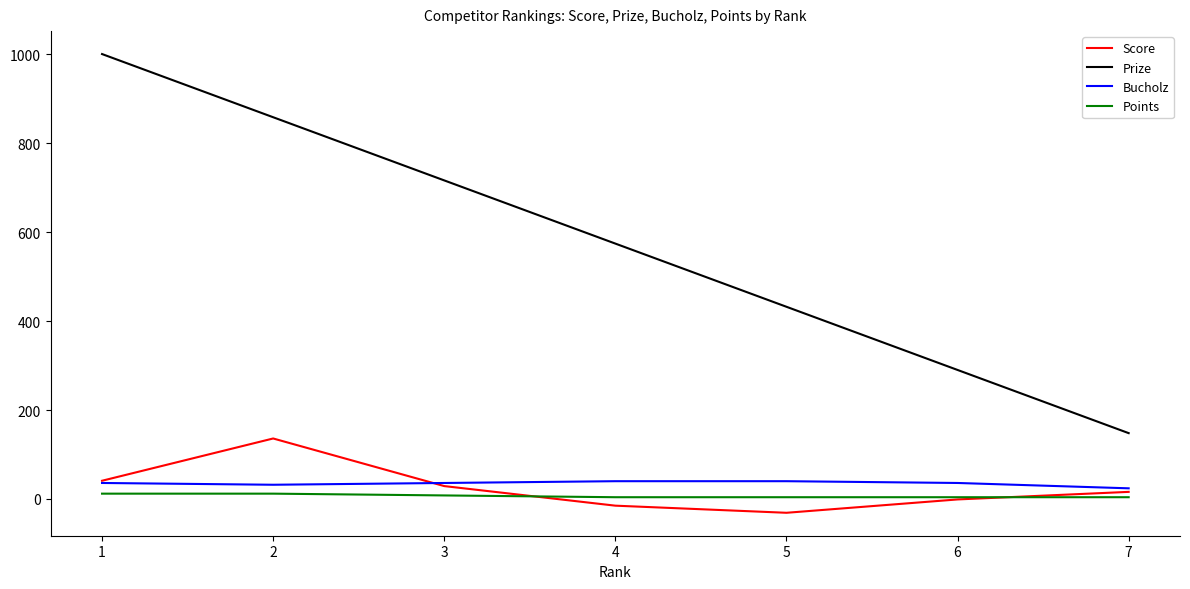

Is the value of Bucholz at 5 greater than the value of Score at 6?

Yes